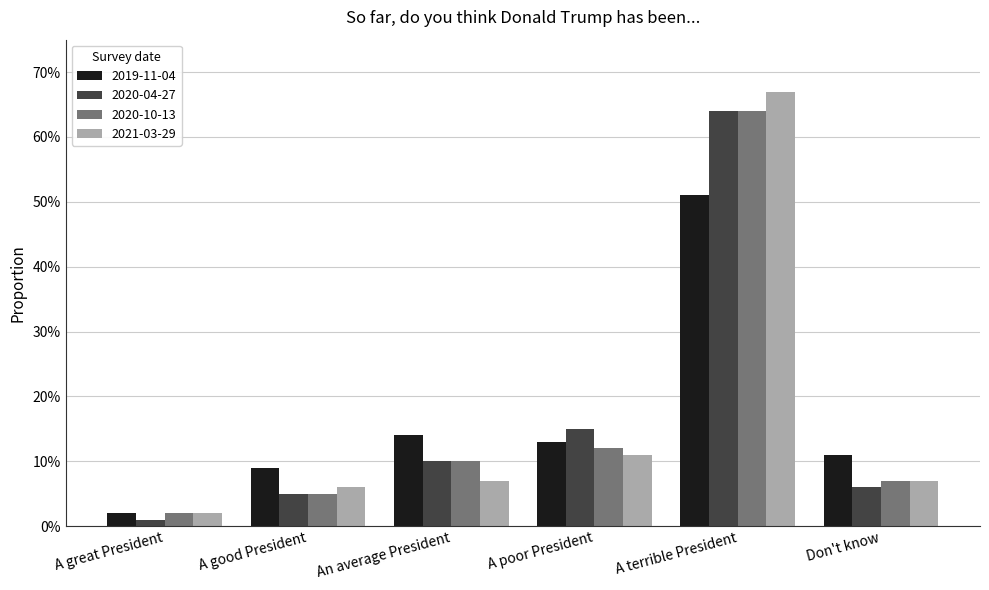

What are all the series names shown in the legend?

2019-11-04, 2020-04-27, 2020-10-13, 2021-03-29